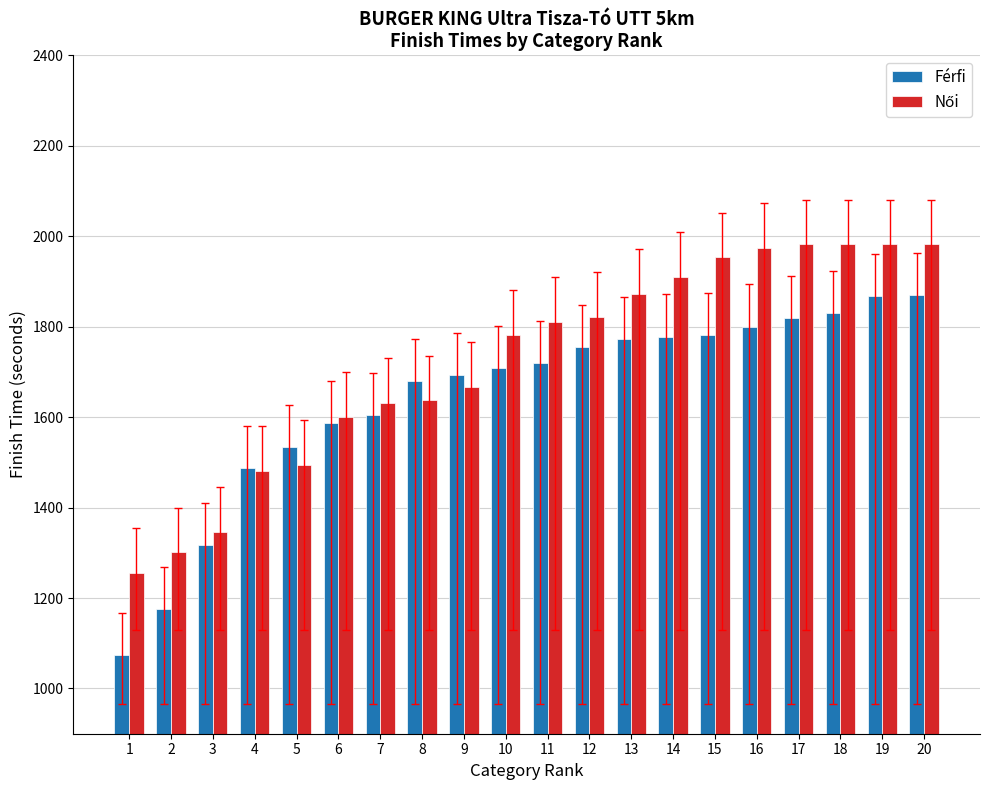

Which series has the largest range (max minus min)?

Férfi